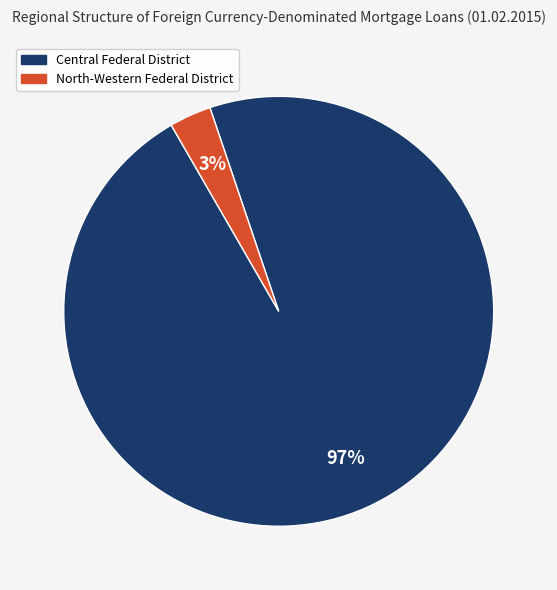

Combined, do North-Western Federal District and Central Federal District account for over 50%?

Yes